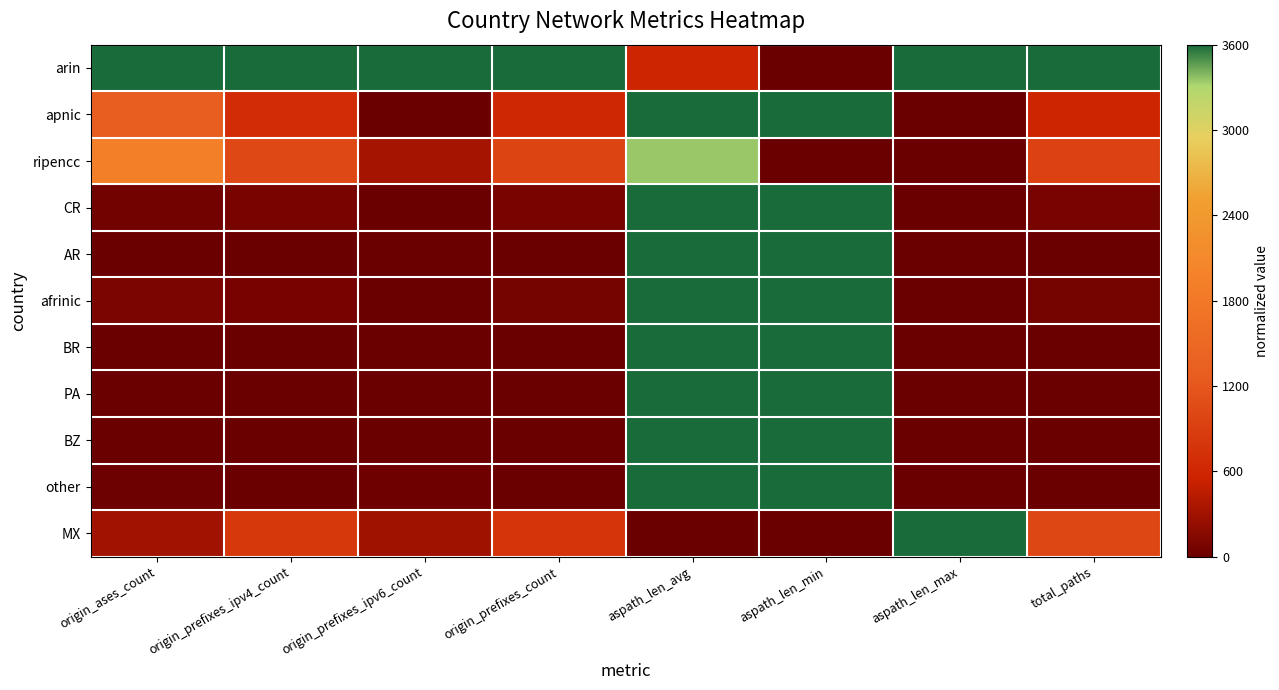

Rank the series at aspath_len_min from lowest to highest value.

arin, ripencc, MX, apnic, CR, AR, afrinic, BR, PA, BZ, other